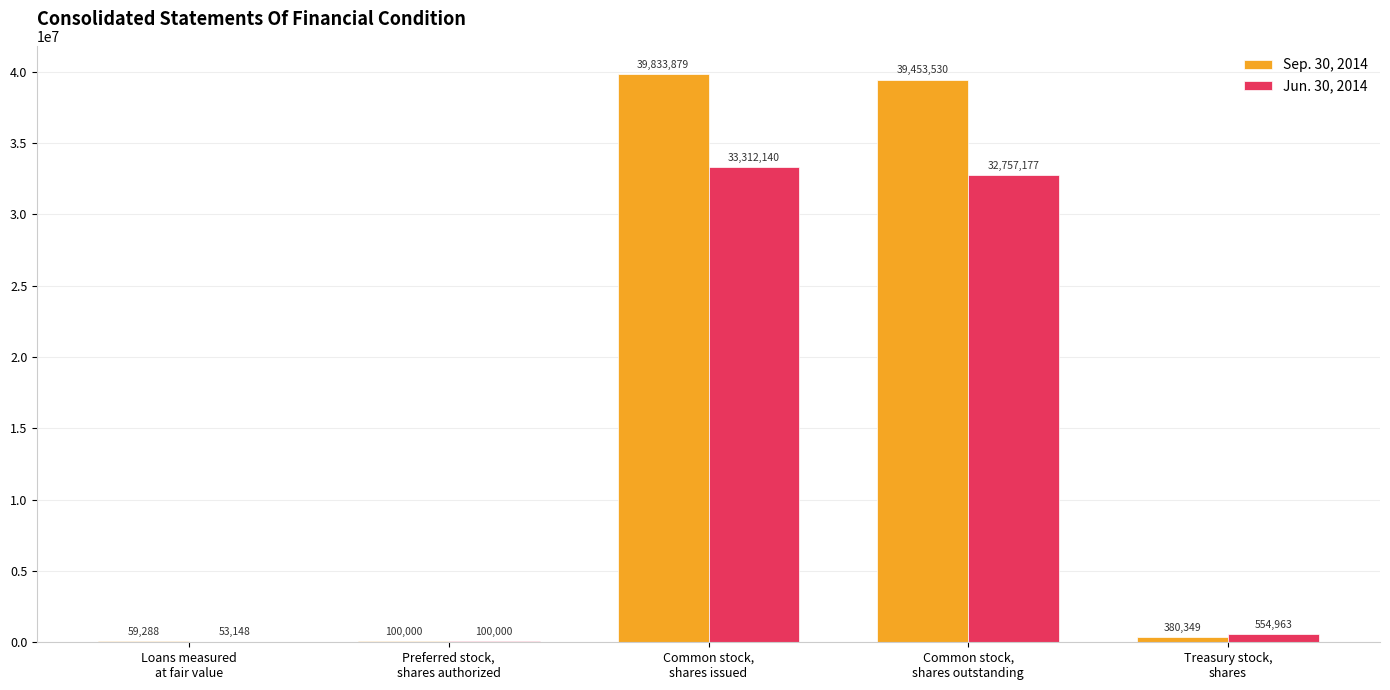

What is the maximum value shown in the chart?

39833879